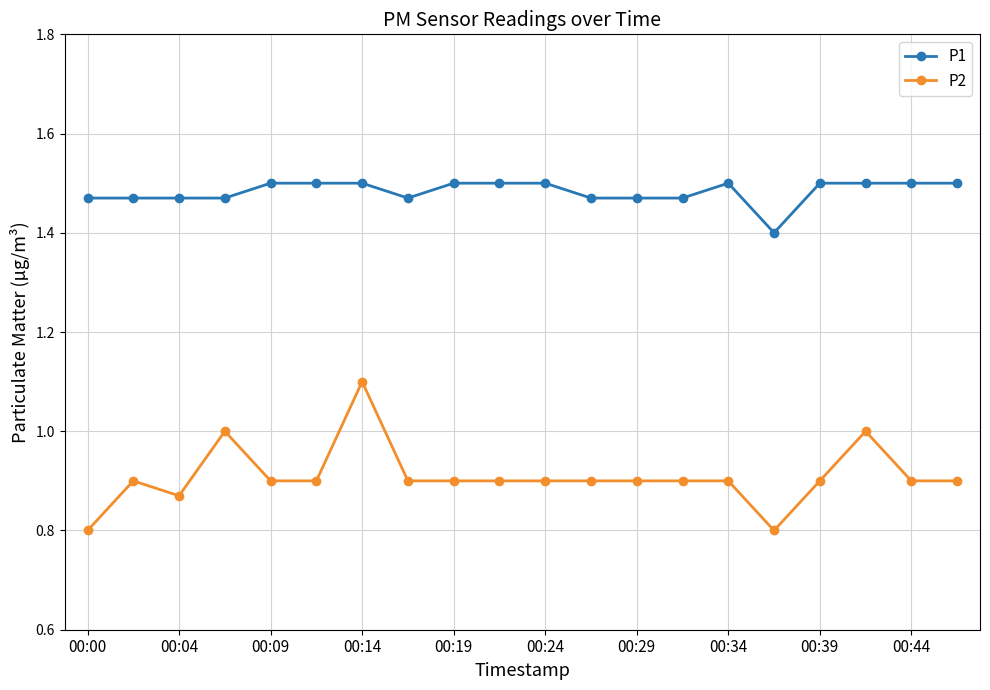

What is the smallest value displayed?

0.8